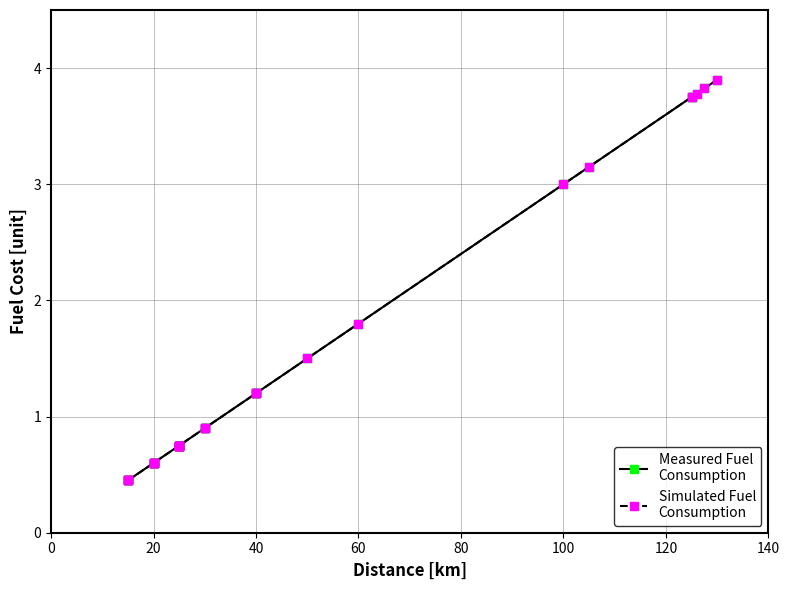

Which series has the widest spread of values?

Measured Fuel
Consumption